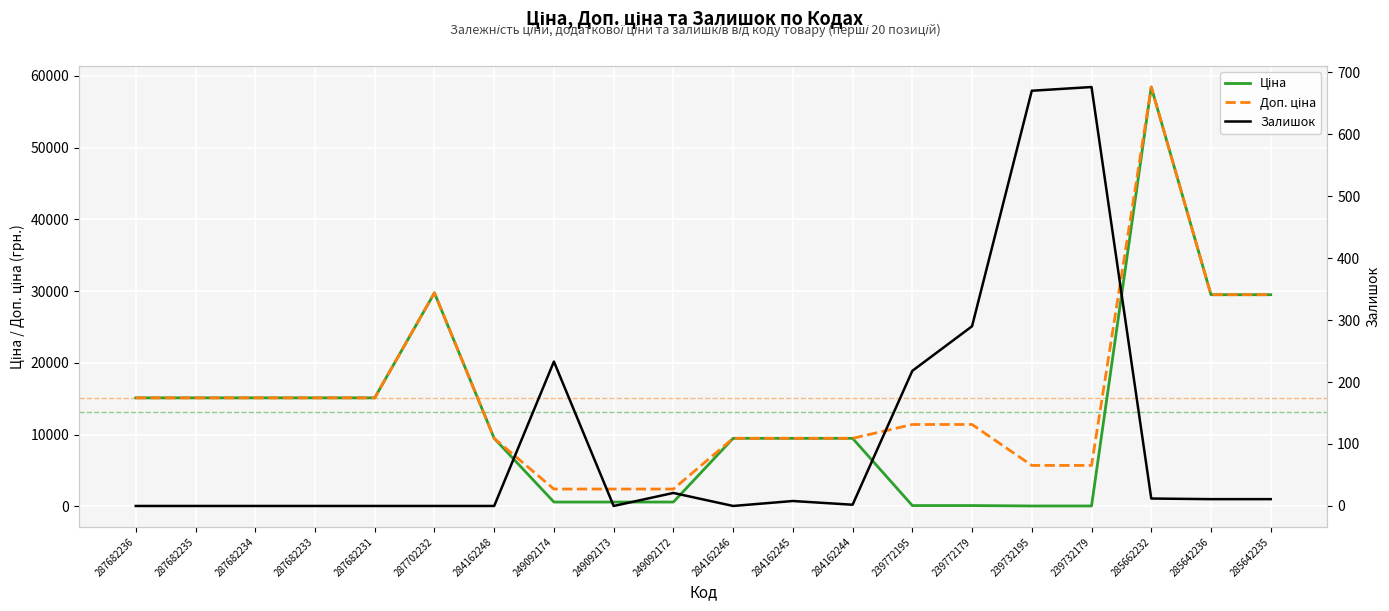

Reading left to right, extract all data points from this chart.

Ціна: 287682236=15120.0	287682235=15120.0	287682234=15120.0	287682233=15120.0	287682231=15120.0	287702232=29747.2	284162248=9480.1	249092174=603.7	249092173=603.7	249092172=603.7	284162246=9480.1	284162245=9480.1	284162244=9480.1	239772195=114.1	239772179=114.1	239732195=57.0	239732179=57.0	285662232=58426.5	285642236=29491.5	285642235=29491.5
Доп. ціна: 287682236=15120.0	287682235=15120.0	287682234=15120.0	287682233=15120.0	287682231=15120.0	287702232=29747.2	284162248=9480.1	249092174=2414.8	249092173=2414.8	249092172=2414.8	284162246=9480.1	284162245=9480.1	284162244=9480.1	239772195=11410.0	239772179=11410.0	239732195=5705.0	239732179=5705.0	285662232=58426.5	285642236=29491.5	285642235=29491.5
Залишок: 287682236=0.0	287682235=0.0	287682234=0.0	287682233=0.0	287682231=0.0	287702232=0.0	284162248=0.0	249092174=233.0	249092173=0.0	249092172=21.0	284162246=0.0	284162245=8.0	284162244=2.0	239772195=218.0	239772179=290.0	239732195=670.0	239732179=676.0	285662232=12.0	285642236=11.0	285642235=11.0